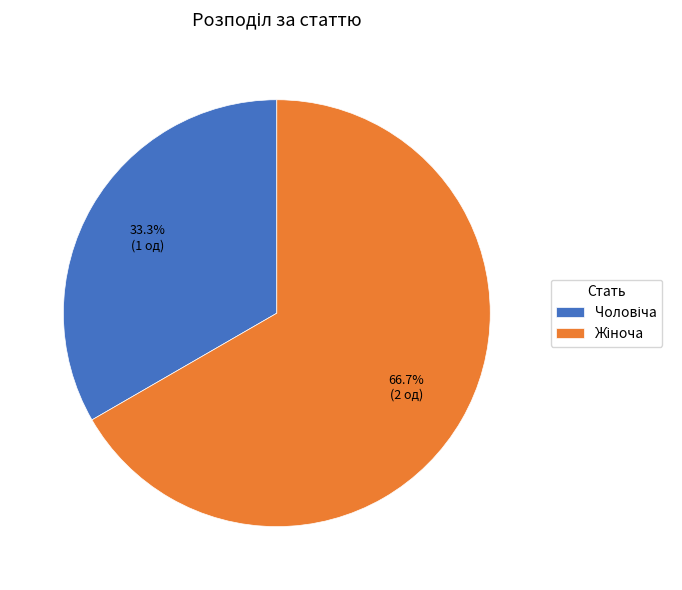

Is there a majority slice in this chart?

Yes